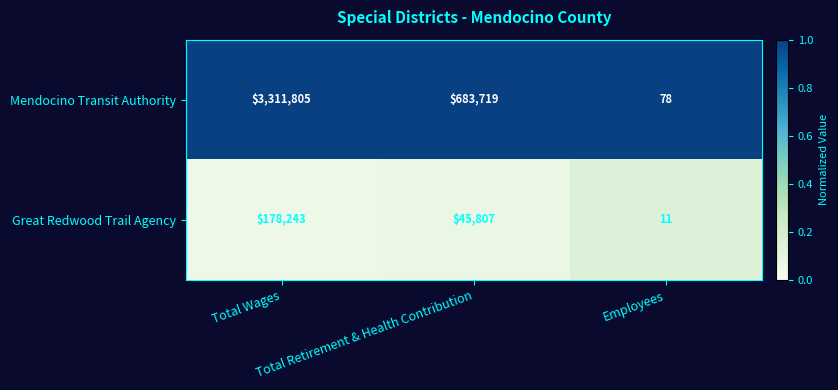

List the series in order of their peak value, highest first.

Mendocino Transit Authority, Great Redwood Trail Agency